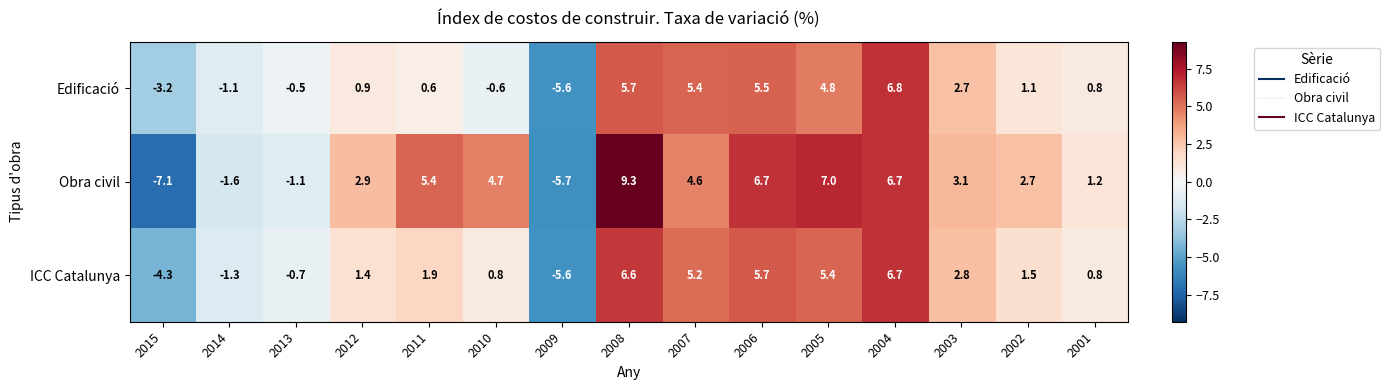

Where is Obra civil nearest to the value 1?

2001